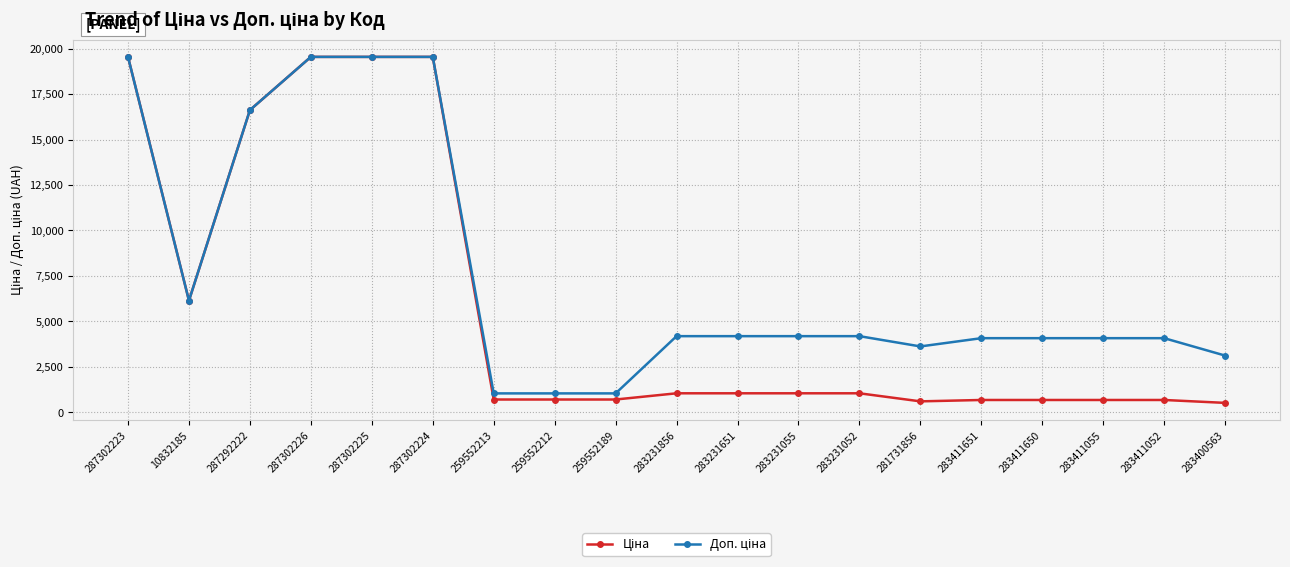

What position from the right is 259552212?

12